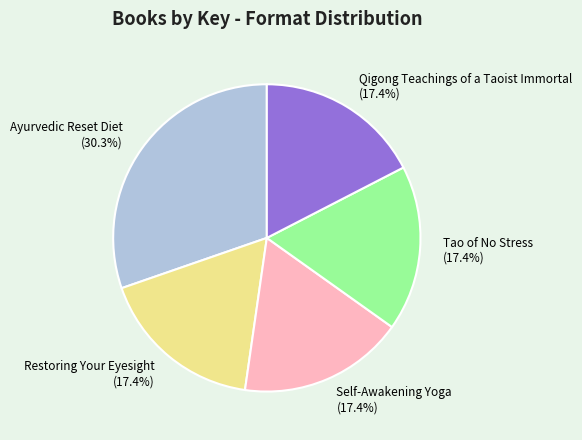

Approximately how many times larger is the value at Qigong Teachings of a Taoist Immortal compared to Ayurvedic Reset Diet?

0.6